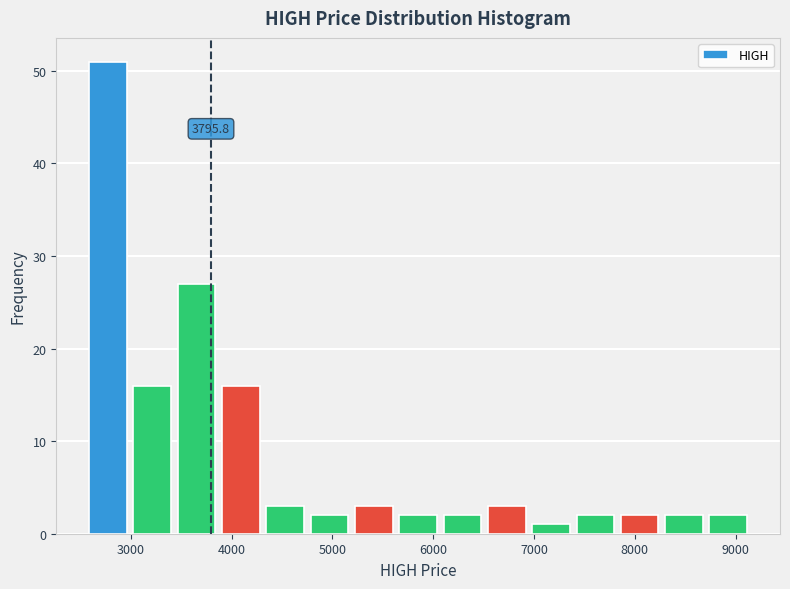

Over which range of the x-axis is the bar tallest?

2600 to 3000